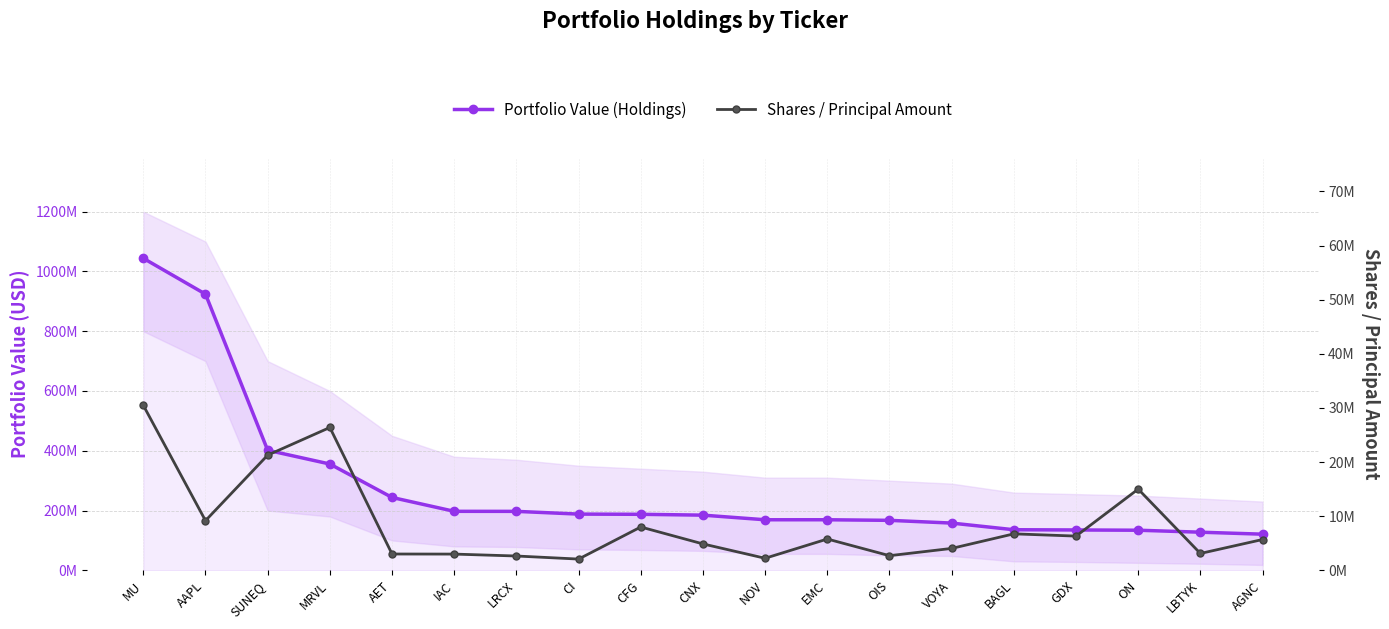

What is the highest value of the Shares / Principal Amount series?

30474593